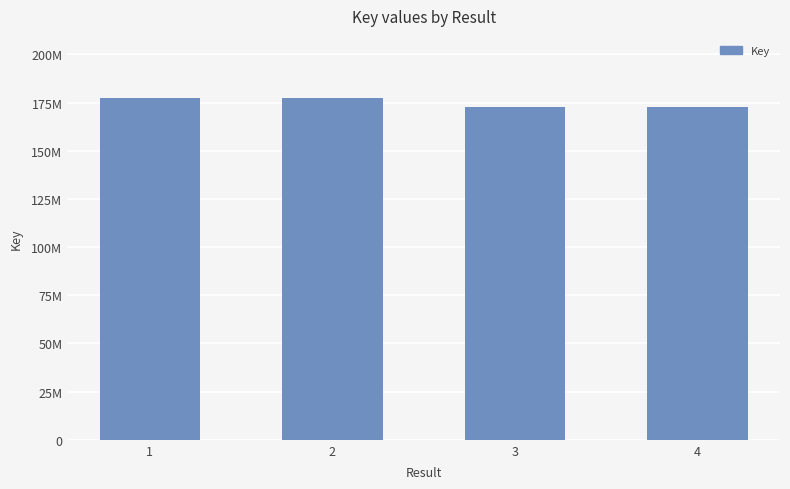

List the labels in order of value, smallest first.

4, 3, 1, 2